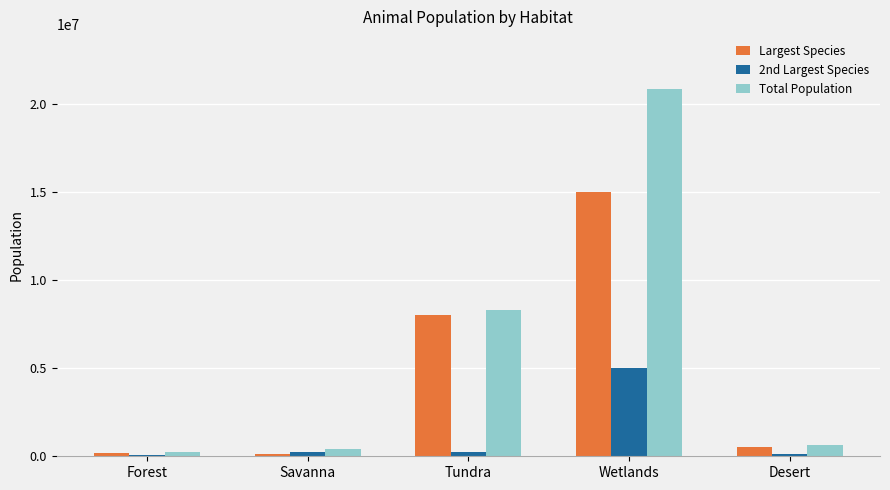

Does the chart contain stacked bars?

No